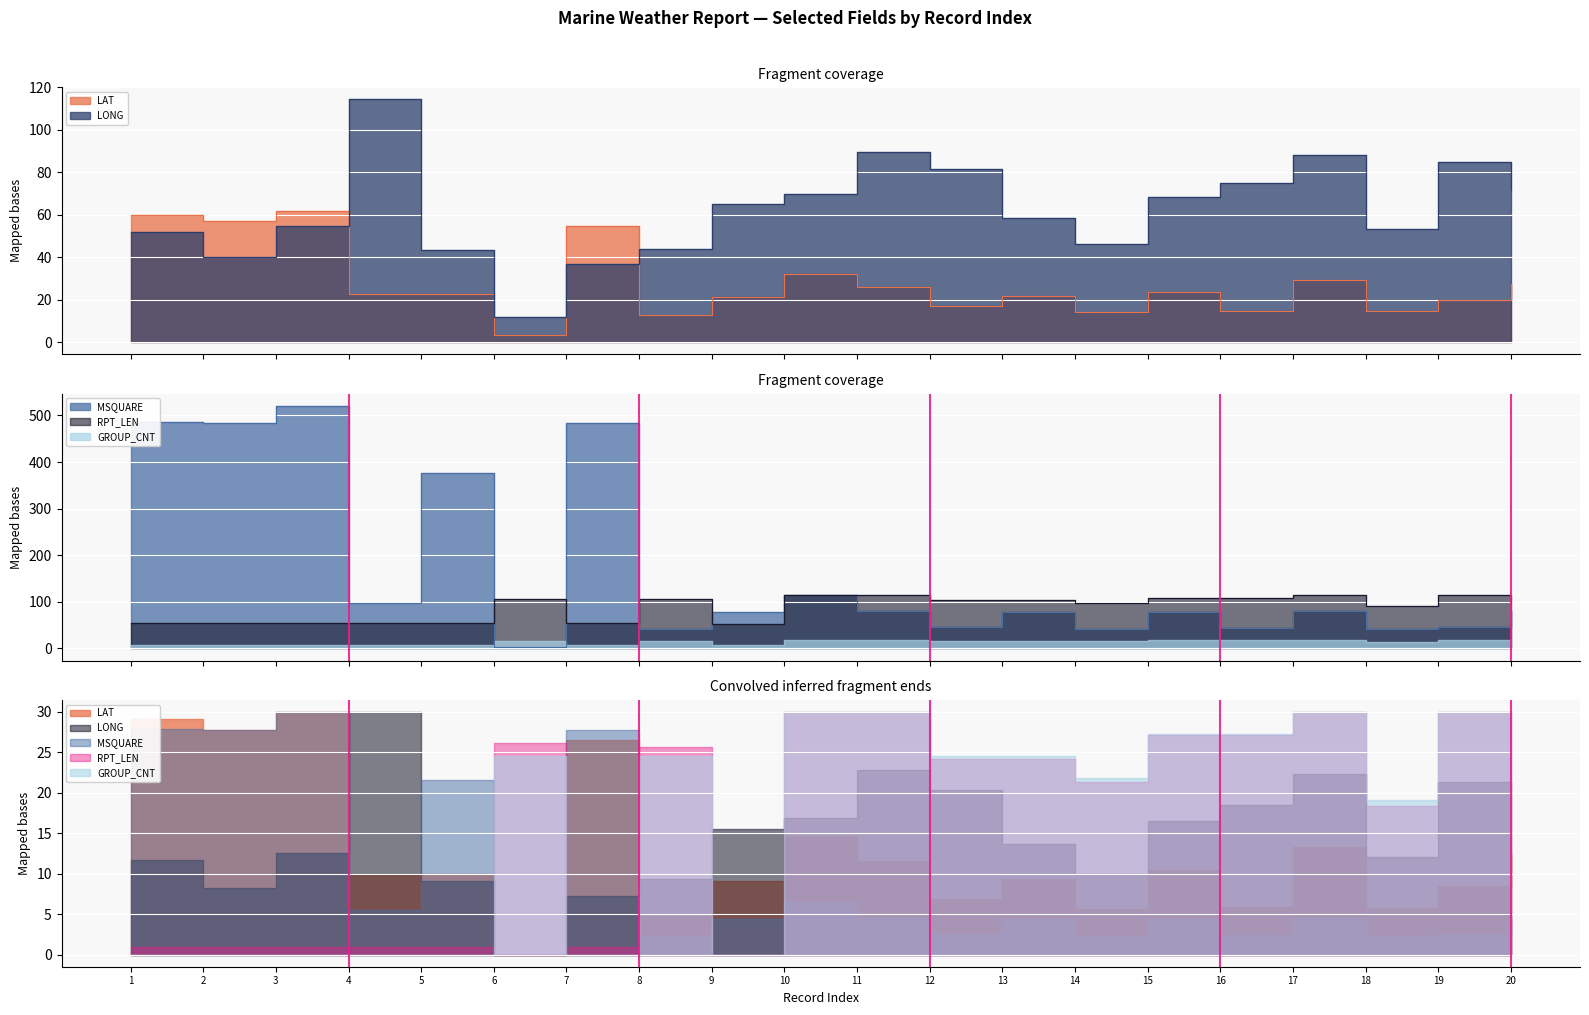

Where is the first local maximum for LAT?

3